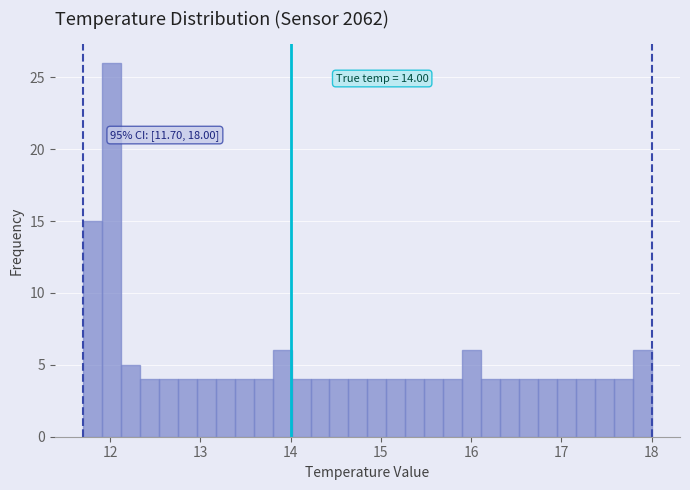

Read against the x-axis, roughly where is the centre of the tallest bar?

12.0